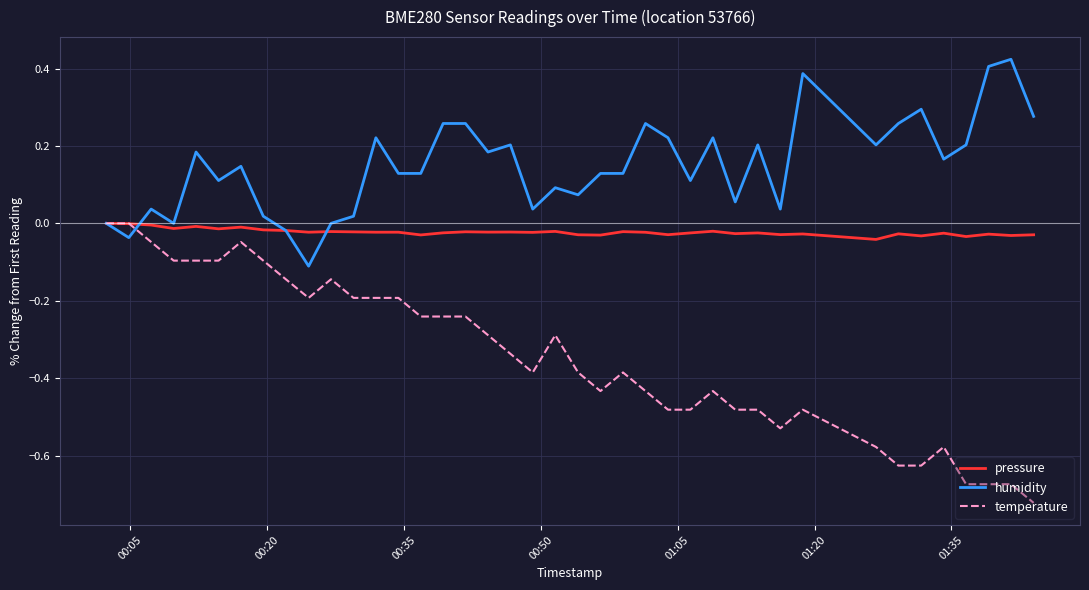

List the series in order of their overall mean, lowest first.

temperature, pressure, humidity